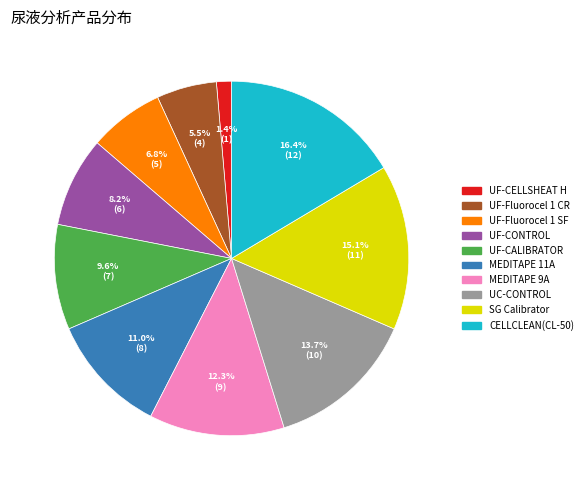

To the nearest percent, what is the difference between the UF-Fluorocel 1 CR and SG Calibrator slice percentages?

10%